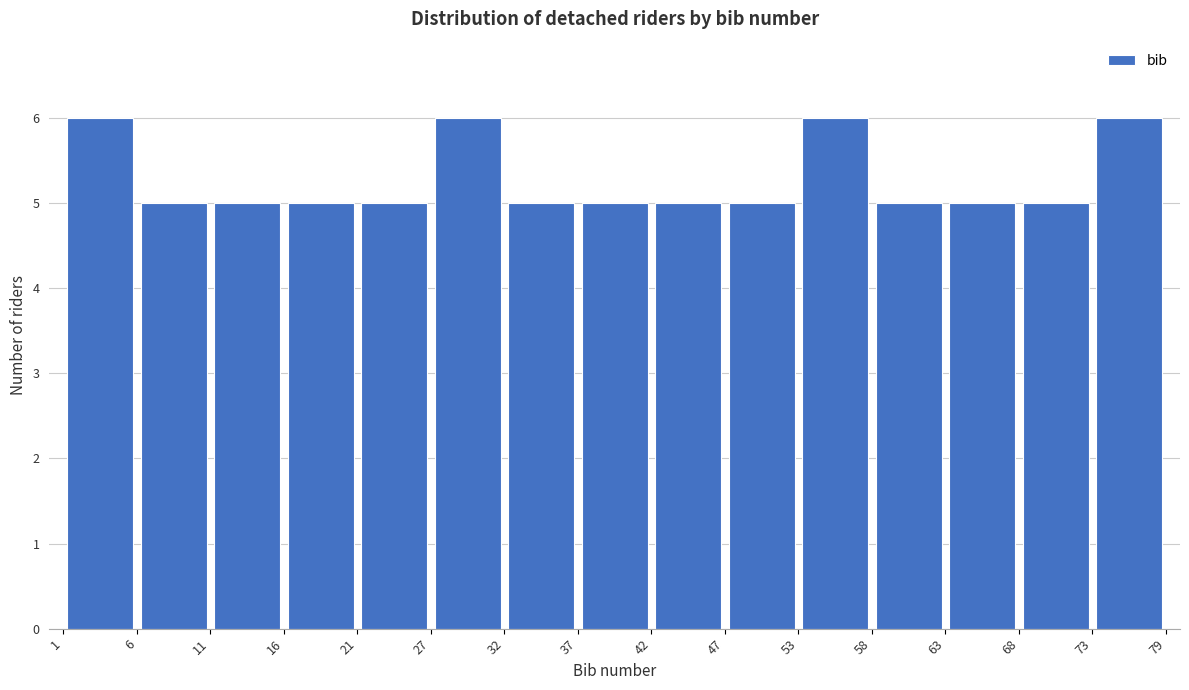

Reading left to right, transcribe this chart: for each bar, give the range it covers on the x-axis and its height. The values are not printed on the chart, so give them approximately, as read against the axis.

1 to 6: 6
6 to 11: 5
11 to 16: 5
16 to 21: 5
21 to 27: 5
27 to 32: 6
32 to 37: 5
37 to 42: 5
42 to 47: 5
47 to 53: 5
53 to 58: 6
58 to 63: 5
63 to 68: 5
68 to 73: 5
73 to 79: 6